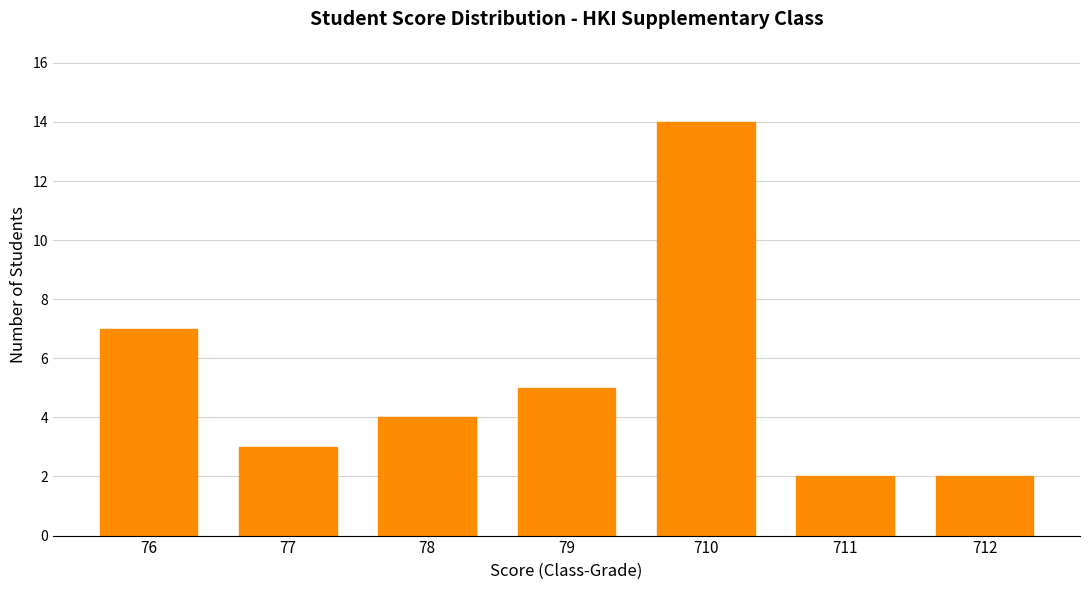

Reading left to right, extract all data points from this chart.

76=7	77=3	78=4	79=5	710=14	711=2	712=2